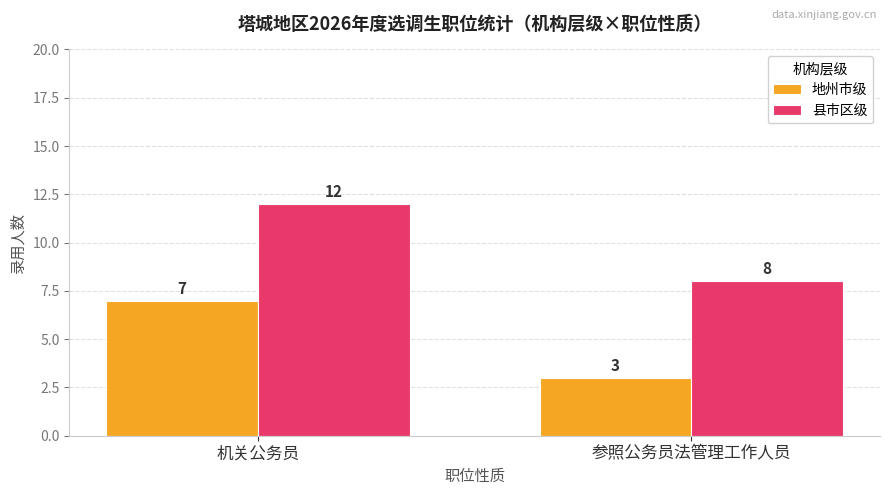

At which category does the chart reach its peak across all series?

机关公务员